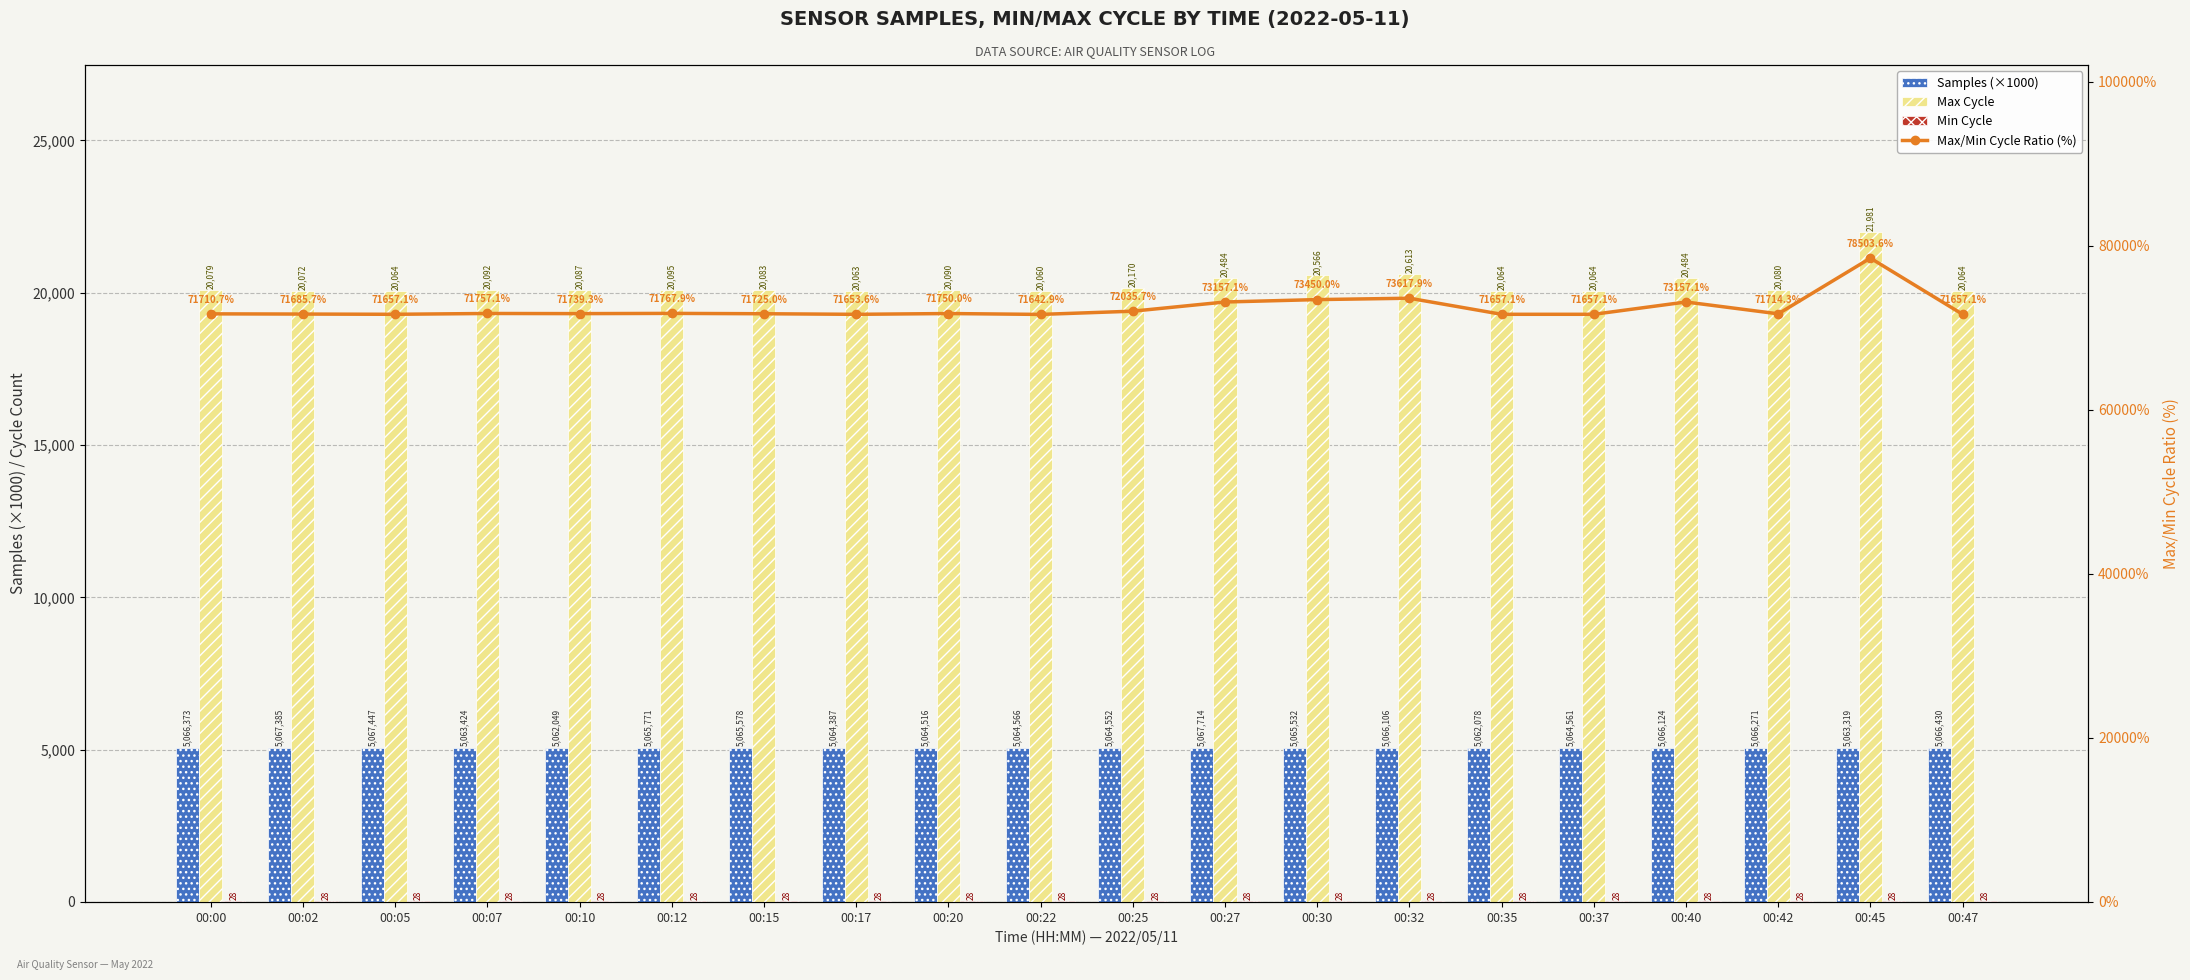

Is the value of Max/Min Cycle Ratio (%) at 00:00 greater than the value of Min Cycle at 00:17?

Yes